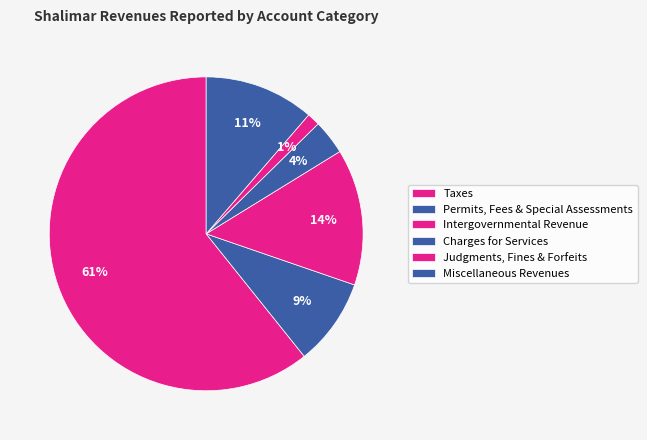

How many slices are in this pie chart?

6